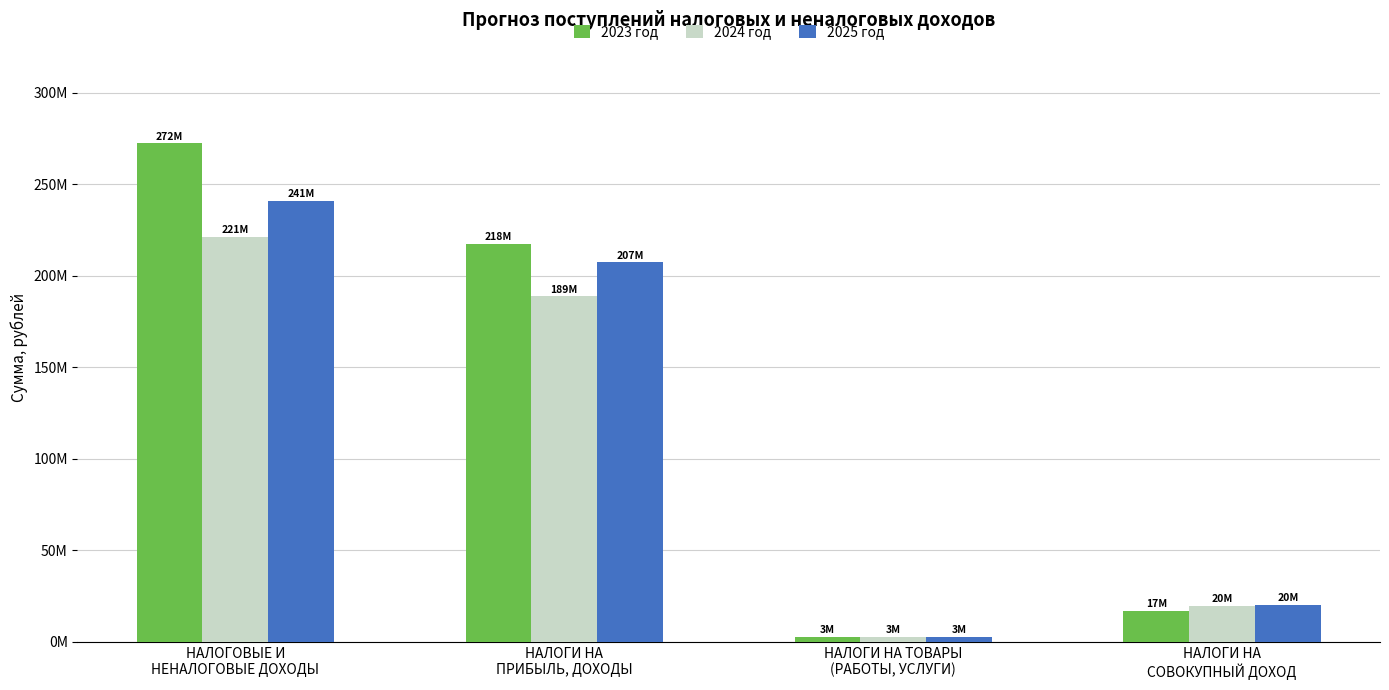

At which label does 2024 год reach its peak?

НАЛОГОВЫЕ И
НЕНАЛОГОВЫЕ ДОХОДЫ